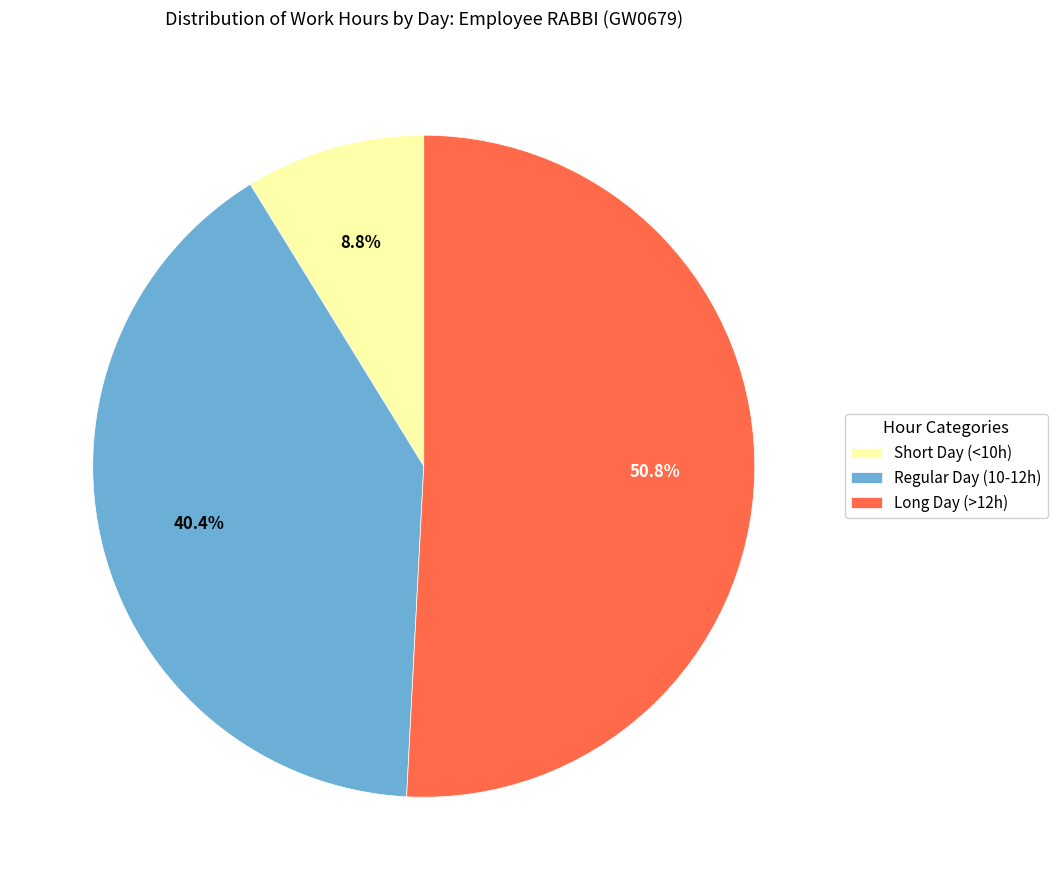

Between Long Day (>12h) and Short Day (<10h), which is larger?

Long Day (>12h)